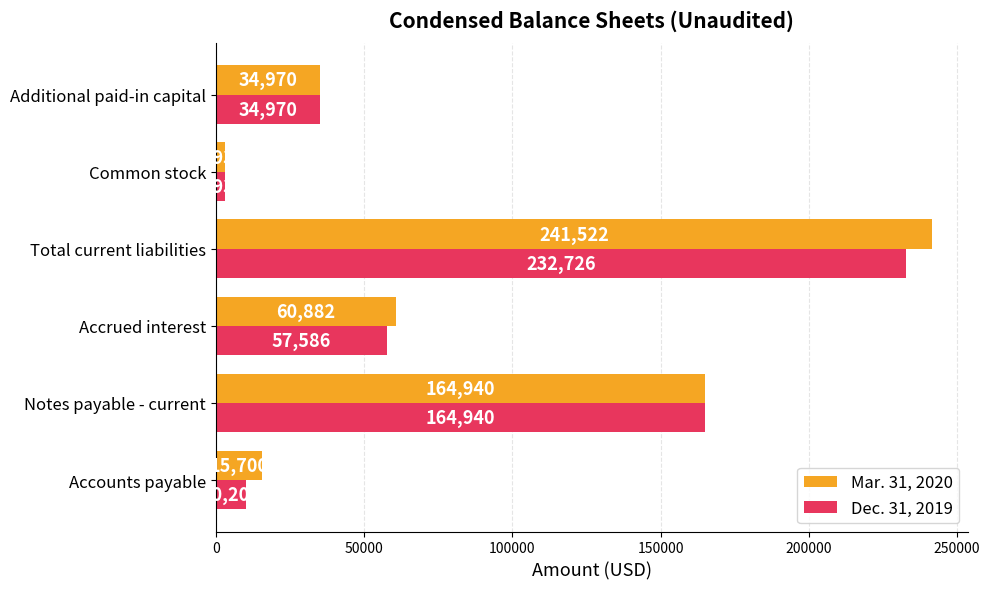

The Mar. 31, 2020 series shows 164940 at Notes payable - current. True or false?

True